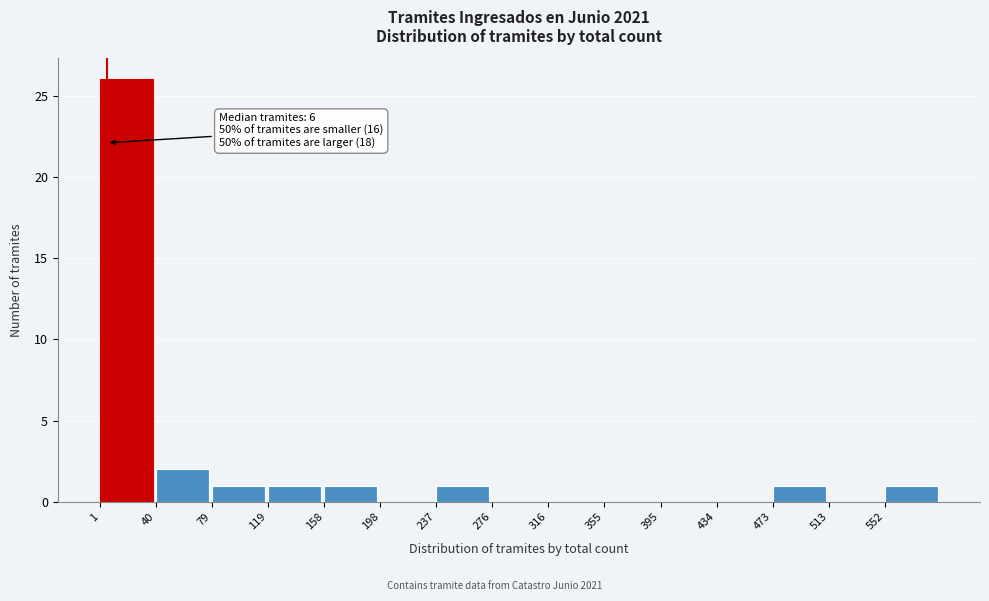

Which range on the x-axis has the tallest bar?

0 to 40